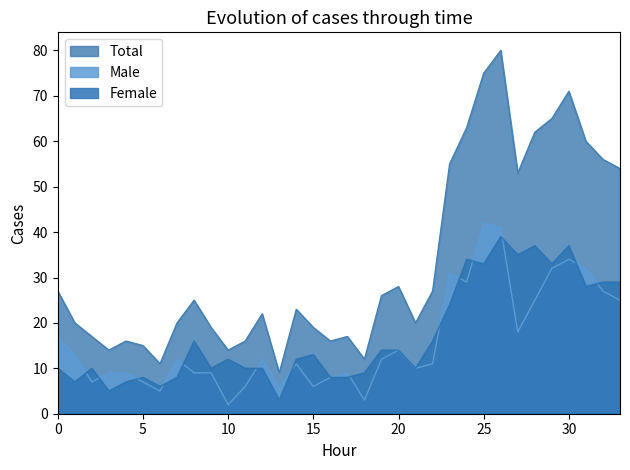

Reading left to right, transcribe all the data shown in this chart.

Total: 27	20	17	14	16	15	11	20	25	19	14	16	22	9	23	19	16	17	12	26	28	20	27	55	63	75	80	53	62	65	71	60	56	54
Male: 17	13	7	9	9	7	5	12	9	9	2	6	12	6	11	6	8	9	3	12	14	10	11	31	29	42	41	18	25	32	34	32	27	25
Female: 10	7	10	5	7	8	6	8	16	10	12	10	10	3	12	13	8	8	9	14	14	10	16	24	34	33	39	35	37	33	37	28	29	29